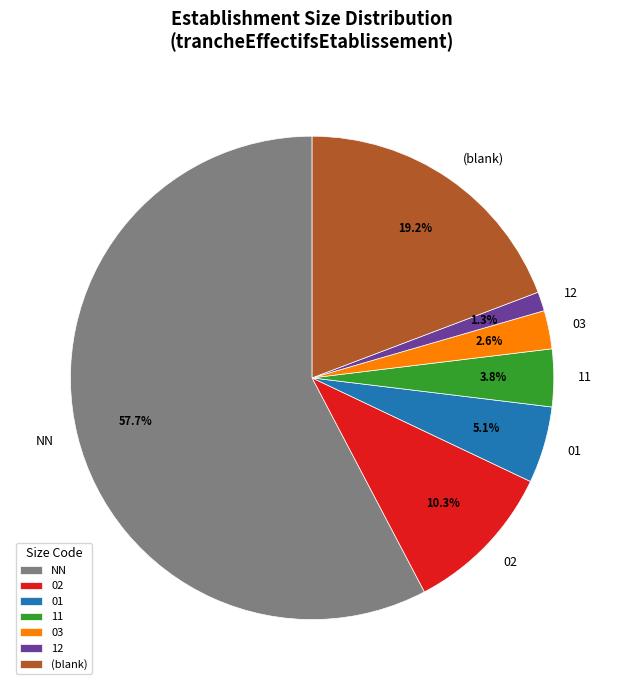

Is there any slice that represents more than half of the pie?

Yes